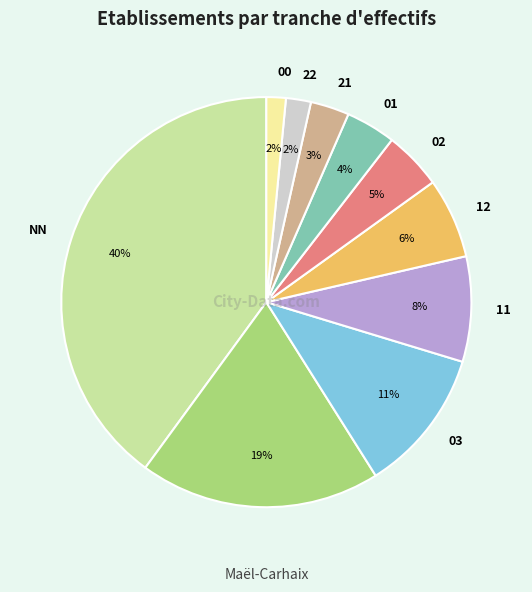

To the nearest percent, what is the difference between the largest and smallest slice percentages?

38%